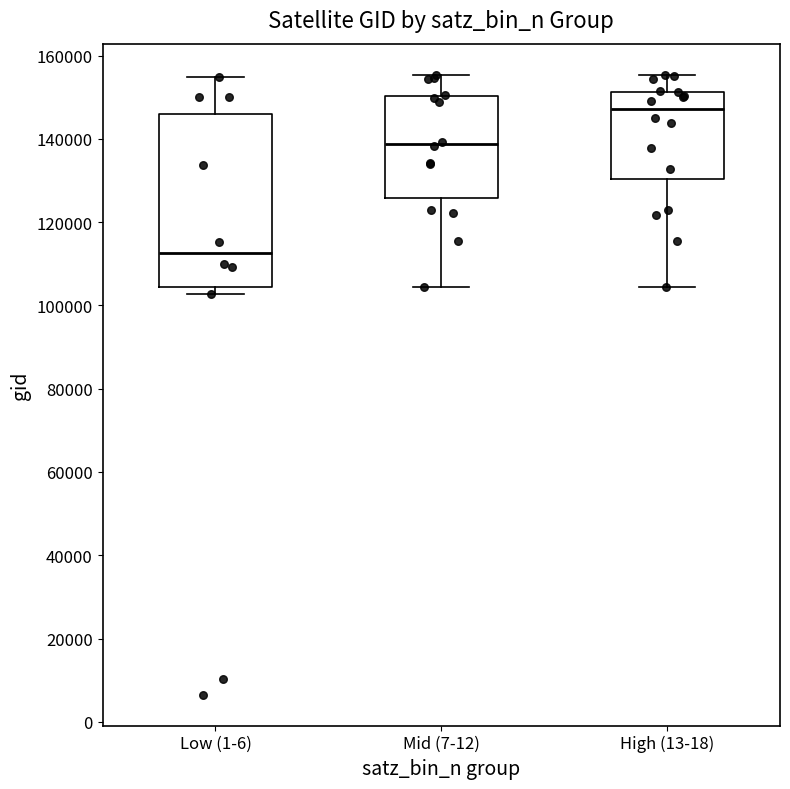

Where does the median line of the box for Low (1-6) sit on the y-axis? The values are not printed on the chart, so give them approximately, as read against the axis.

112000